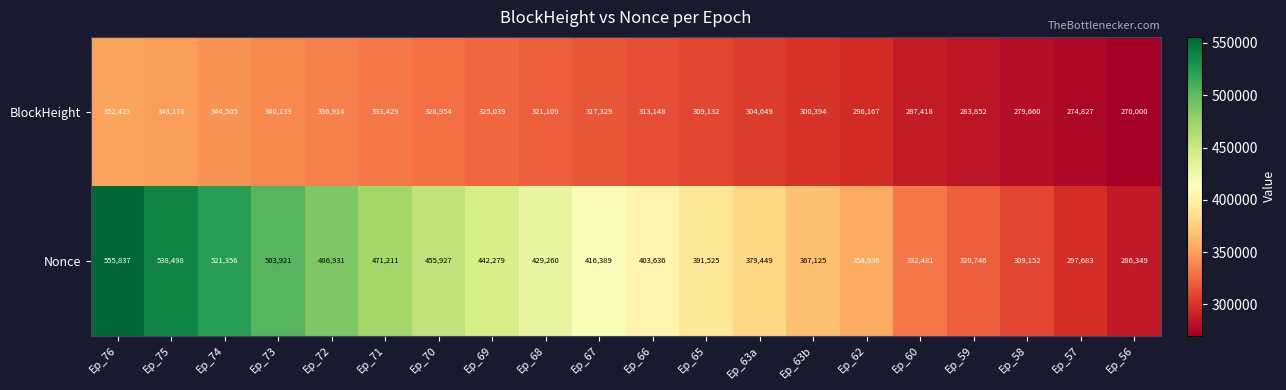

What is the sum of the Nonce values at Ep_60 and Ep_66?

736117